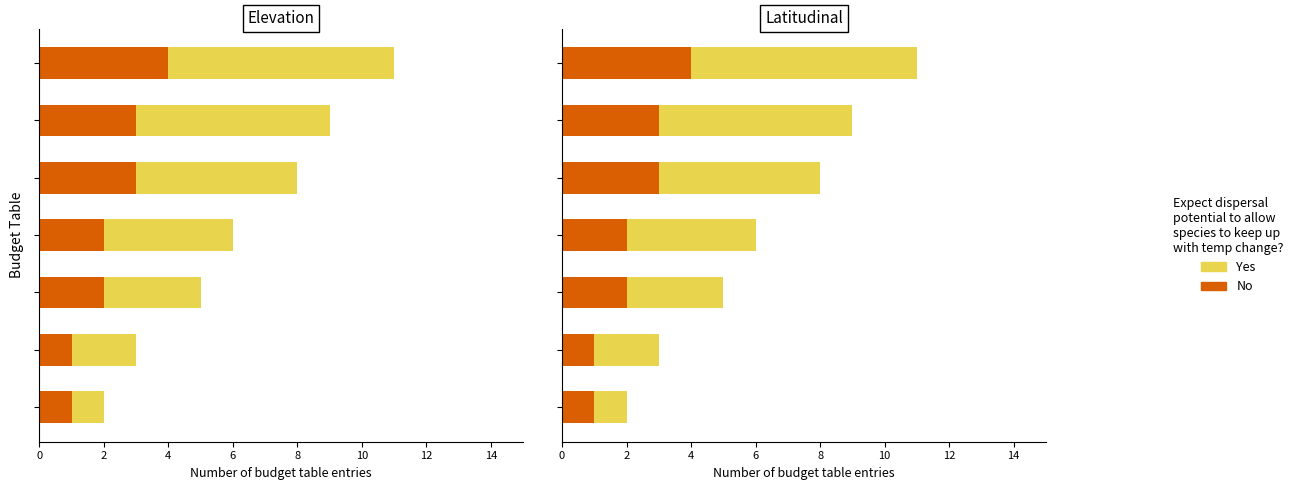

What is the sum of the No values at 6 and 12?

6